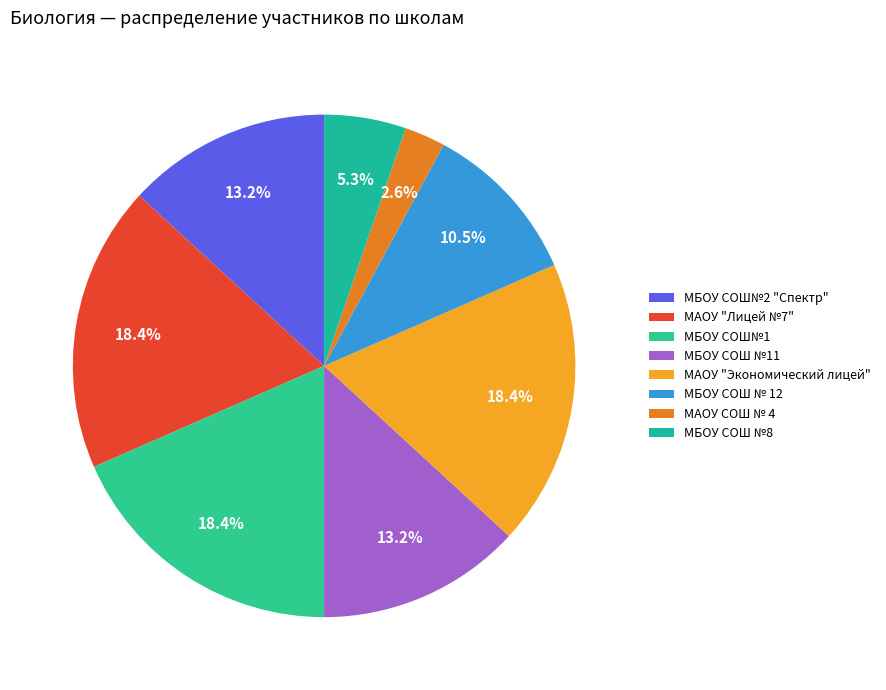

To the nearest percent, what is the difference between the largest and smallest slice percentages?

16%